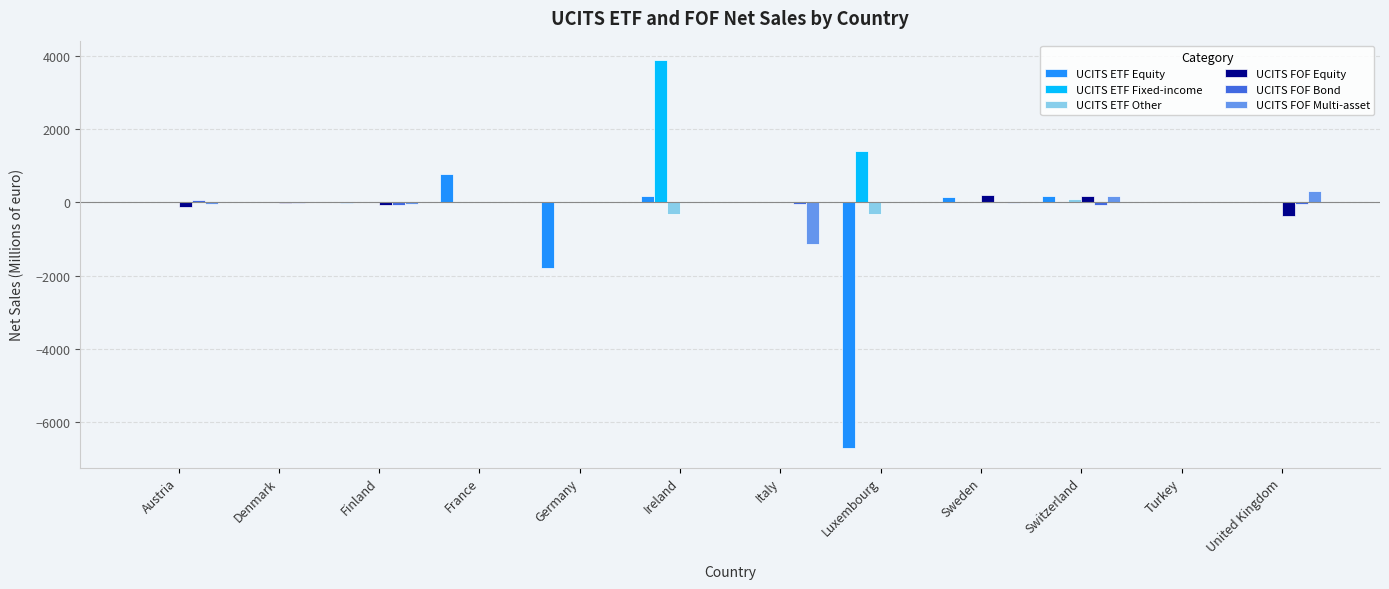

What is the total value across all series at France?

772.0